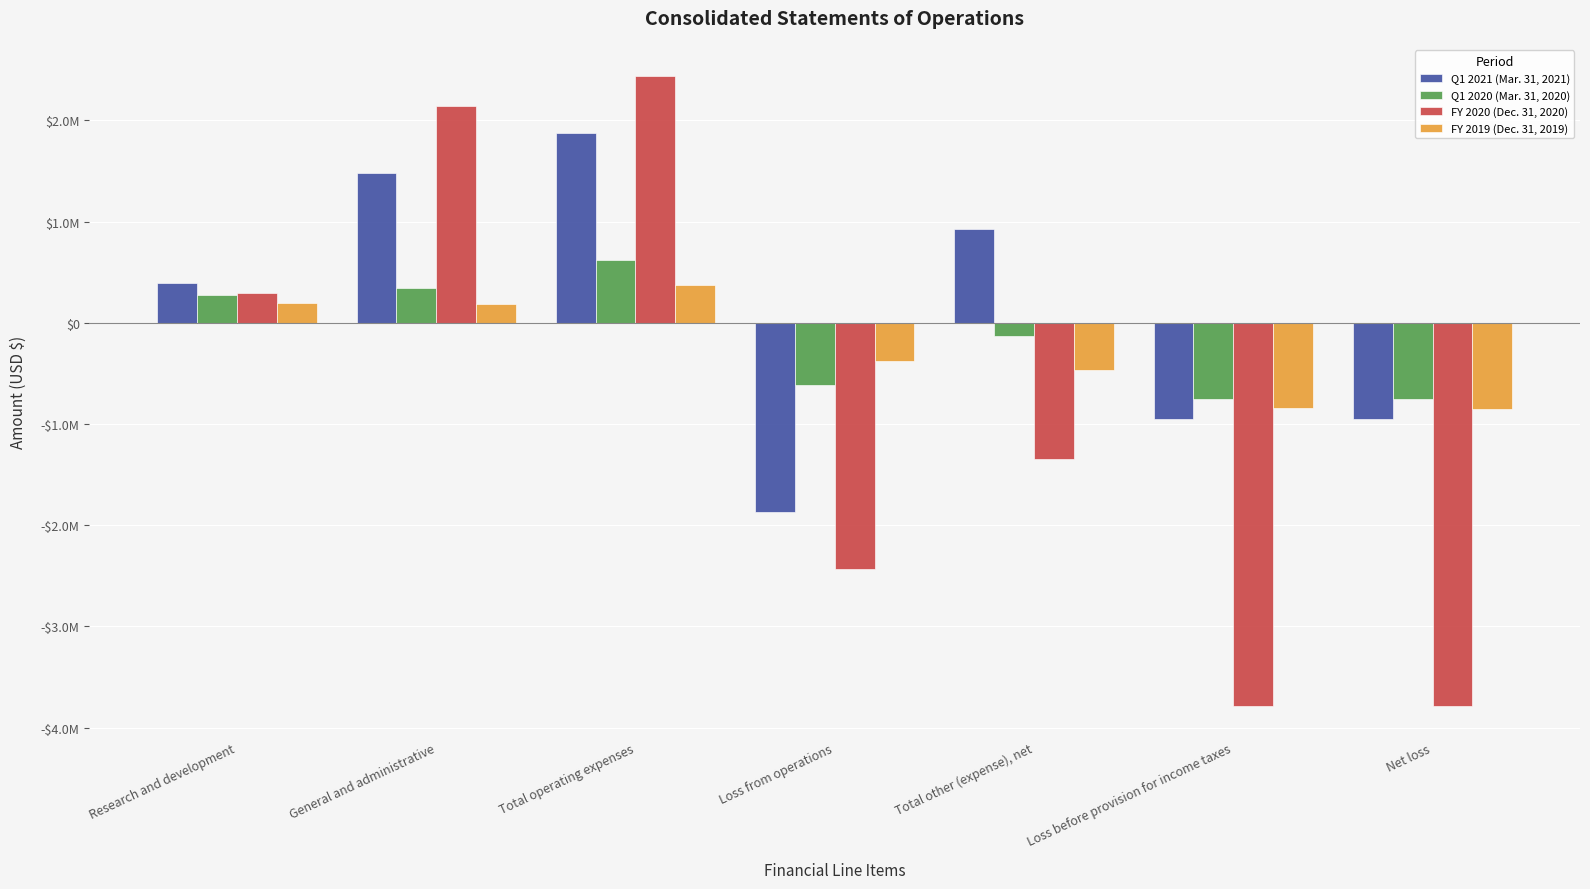

Does the chart contain stacked bars?

No